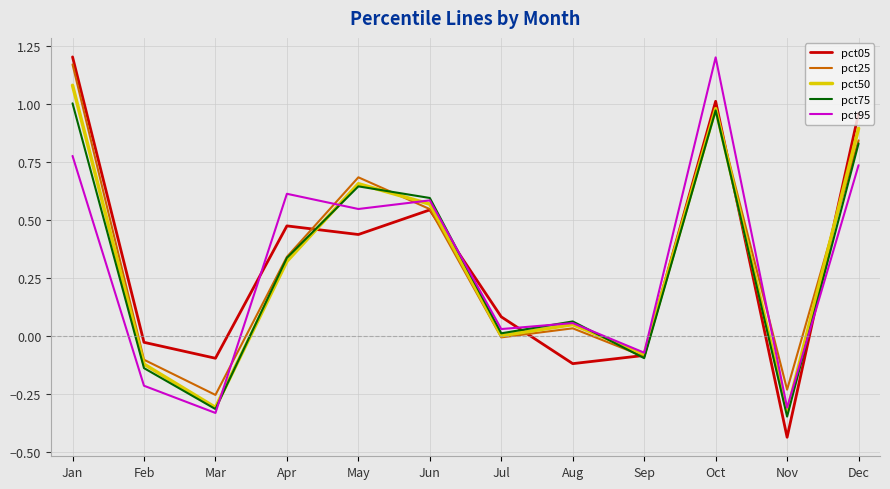

Between Jan and Nov, which series saw the biggest shift?

pct05